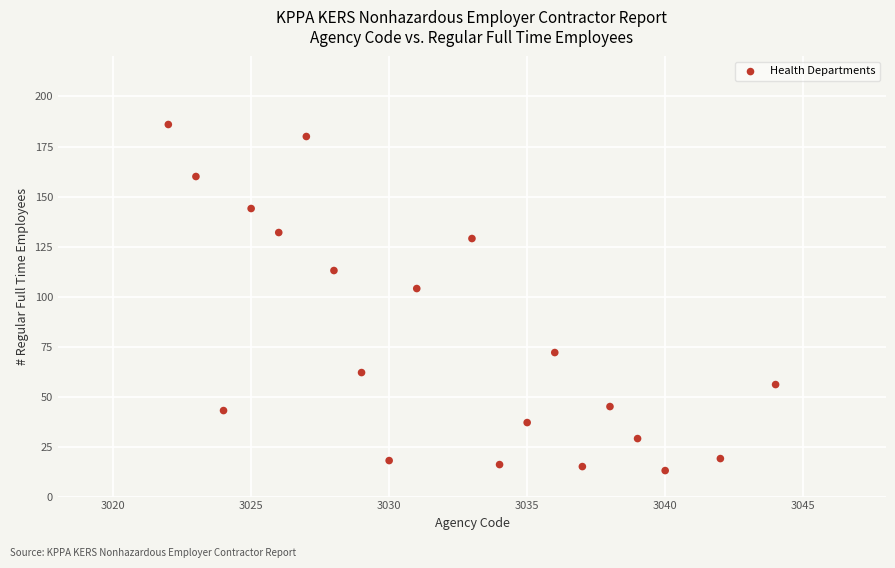

What is the range of X values (max minus min)?

22